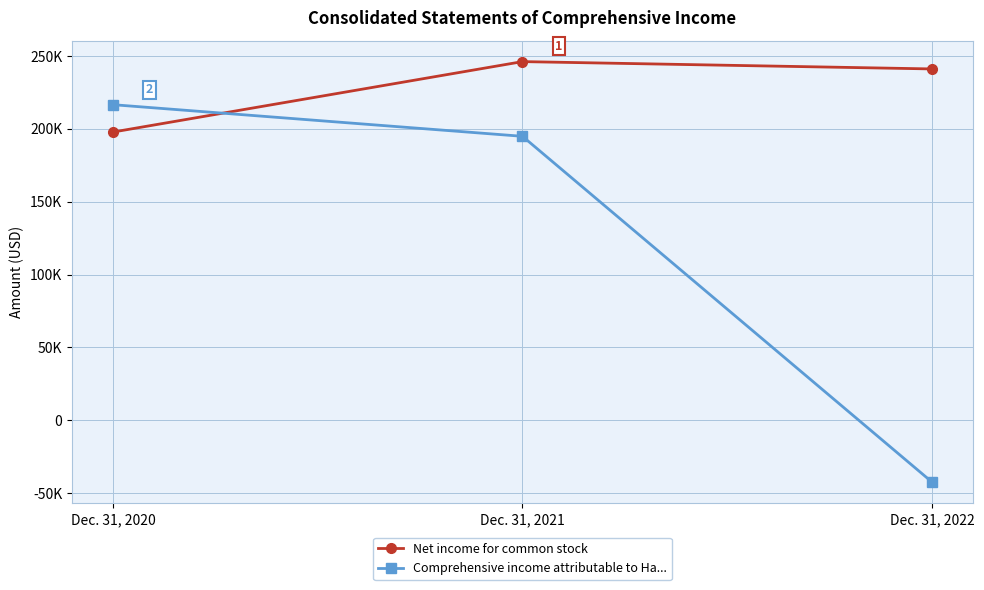

Does the chart have visible grid lines?

Yes